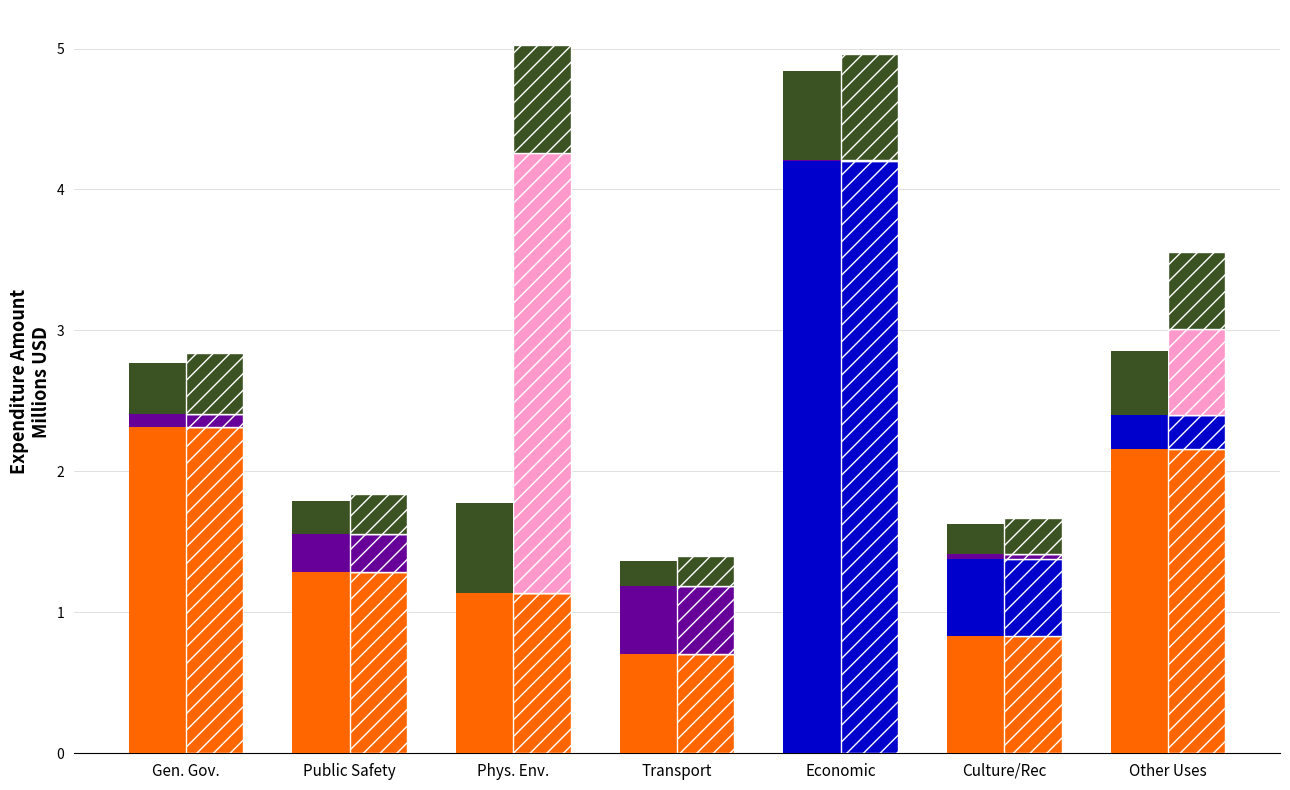

Reading right to left, extract all data points from this chart.

General: Other Uses=2.2	Culture/Rec=0.8	Economic=0.0	Transport=0.7	Phys. Env.=1.1	Public Safety=1.3	Gen. Gov.=2.3
Special Revenue: Other Uses=0.2	Culture/Rec=0.5	Economic=4.2	Transport=0.0	Phys. Env.=0.0	Public Safety=0.0	Gen. Gov.=0.0
Capital Projects: Other Uses=0.0	Culture/Rec=0.0	Economic=0.0	Transport=0.5	Phys. Env.=0.0	Public Safety=0.3	Gen. Gov.=0.1
Reduced vta: Other Uses=0.5	Culture/Rec=0.2	Economic=0.6	Transport=0.2	Phys. Env.=0.6	Public Safety=0.2	Gen. Gov.=0.4